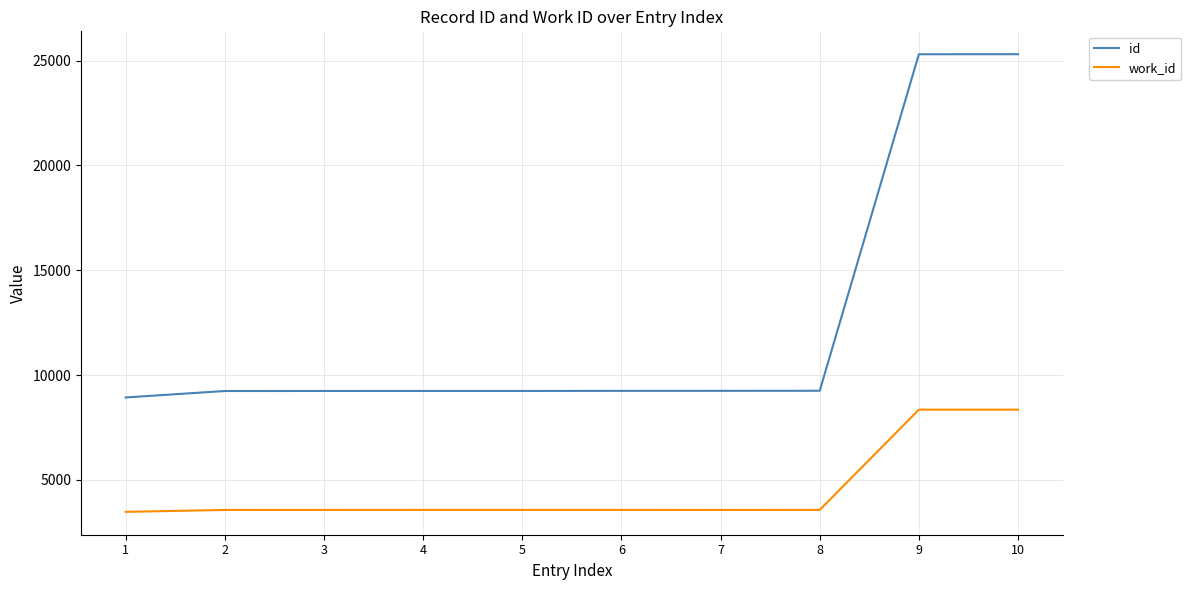

What is the difference between the maximum and minimum values in the work_id series?

4874